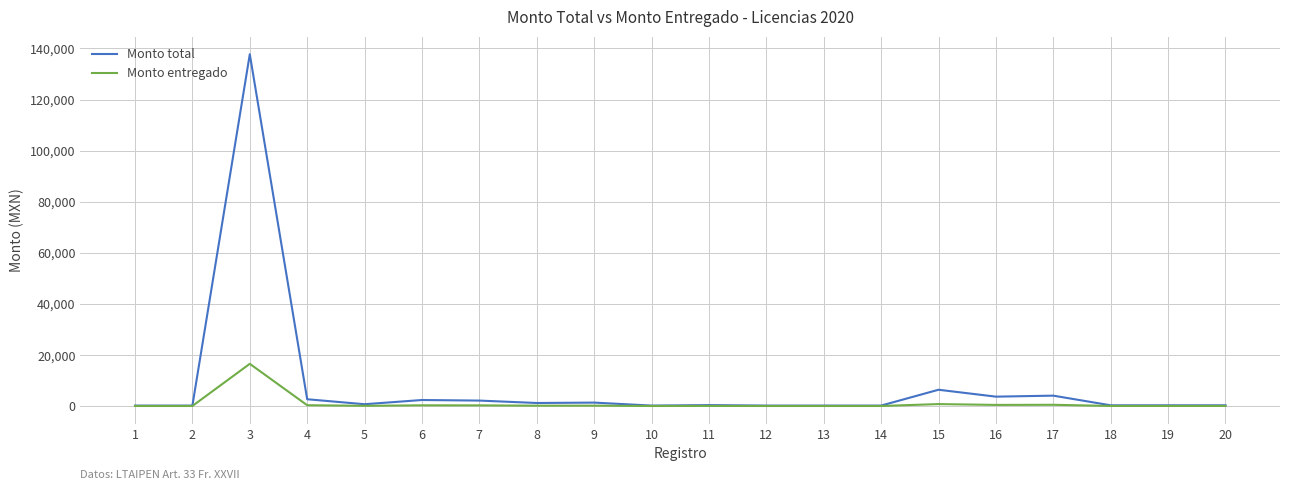

Which series has the largest total across all categories?

Monto total